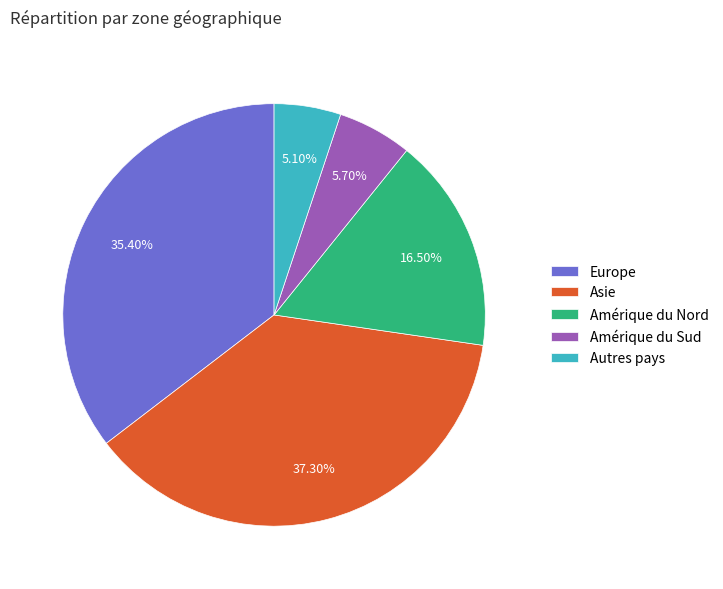

Is the sum of Amérique du Nord and Autres pays greater than half?

No